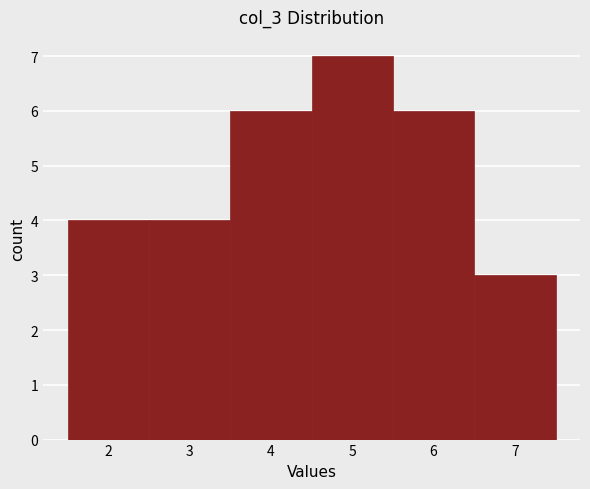

How tall is the bar that spans 5.5 to 6.5 on the x-axis? The values are not printed on the chart, so give them approximately, as read against the axis.

6